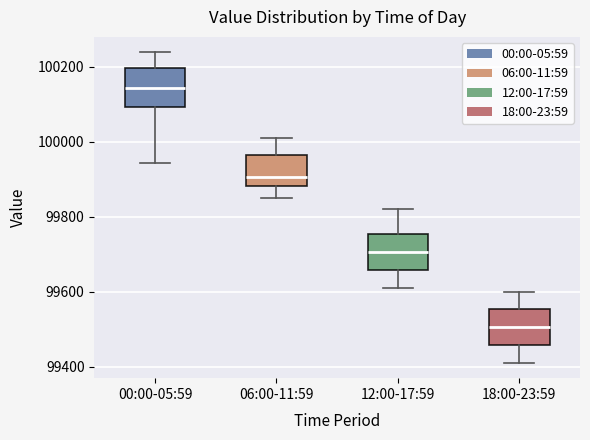

Which box has the lowest median line?

18:00-23:59